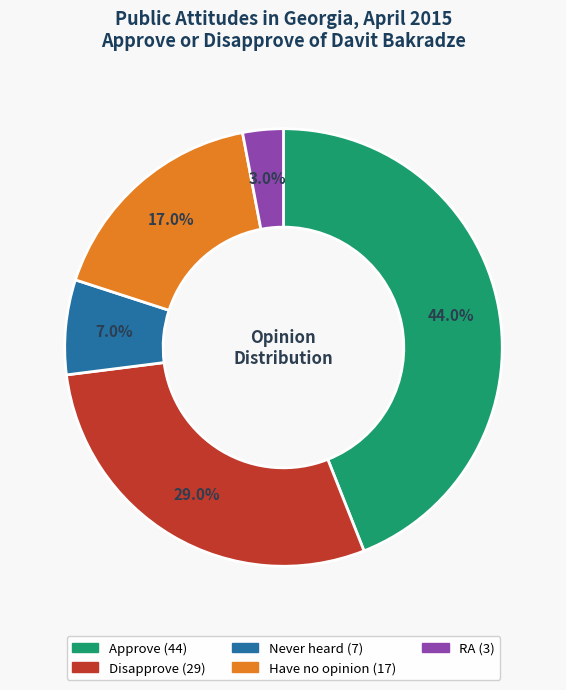

Do Have no opinion and Disapprove together represent more than half of the pie?

No